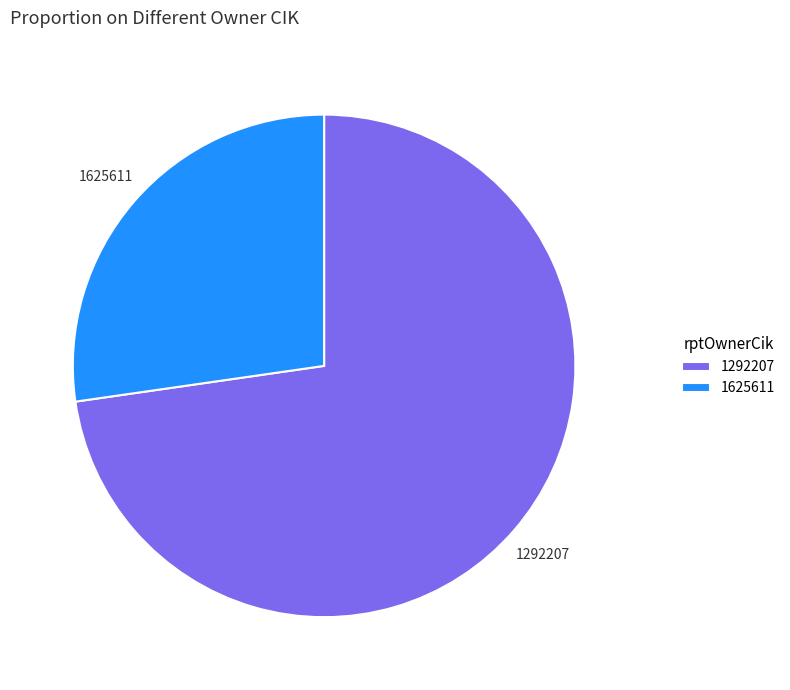

Is the sum of 1292207 and 1625611 greater than half?

Yes